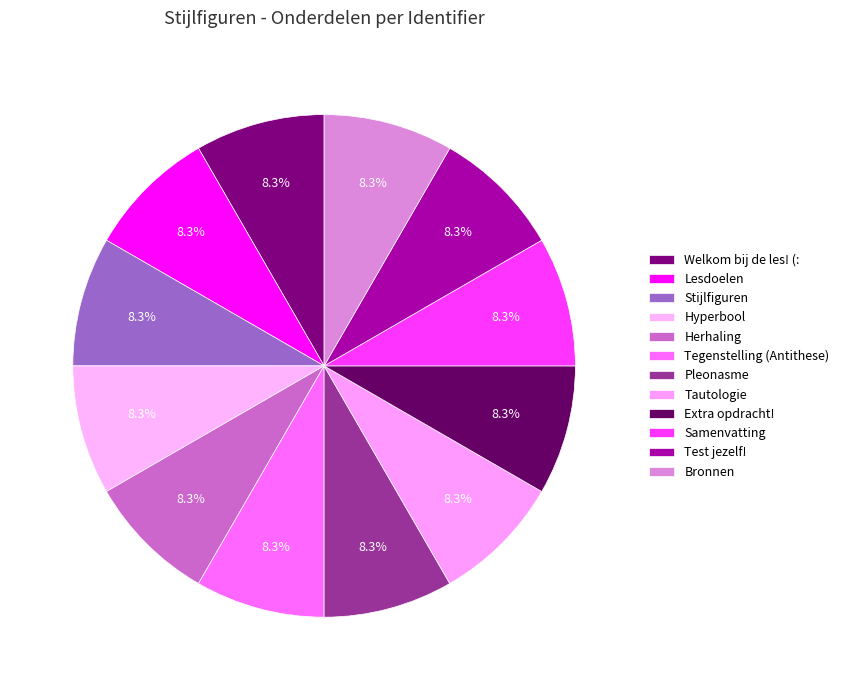

True or false: Test jezelf! accounts for 8% of the total.

True